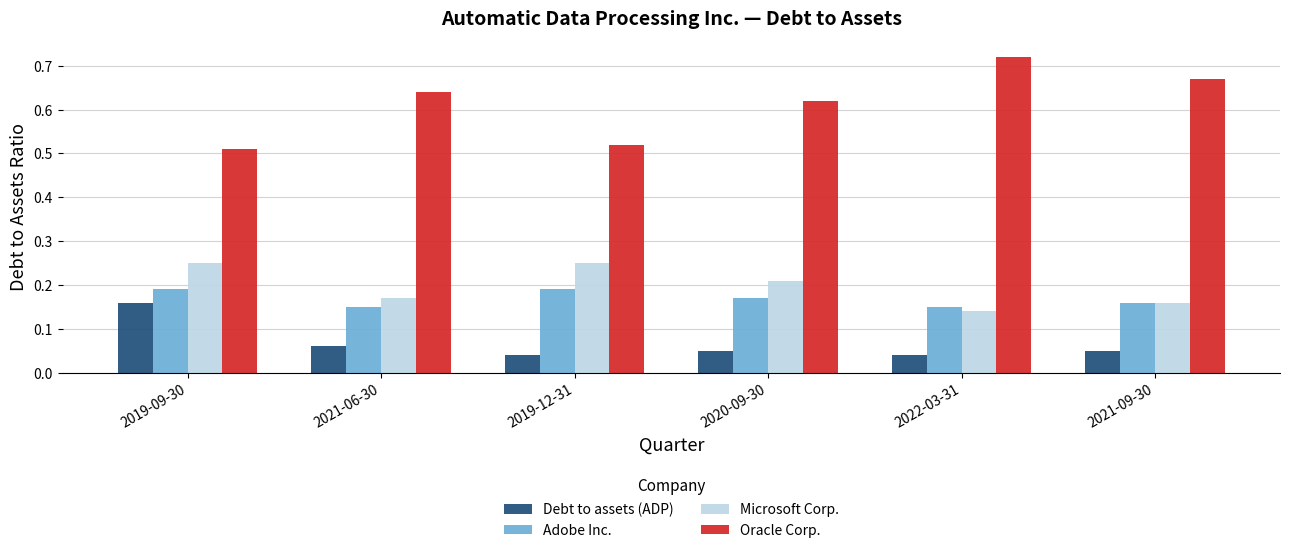

What is the total value across all series at 2021-06-30?

1.0